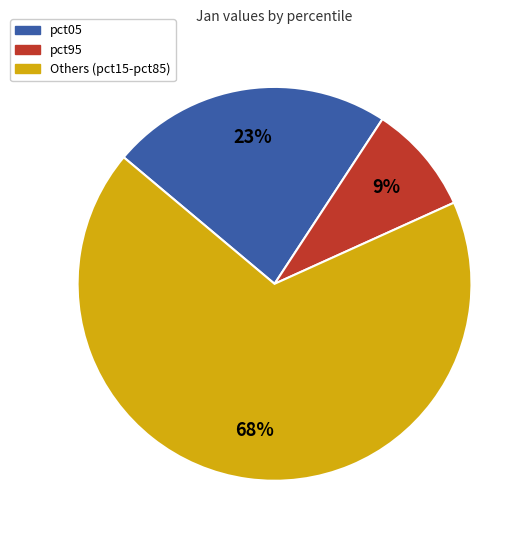

Is there a majority slice in this chart?

Yes